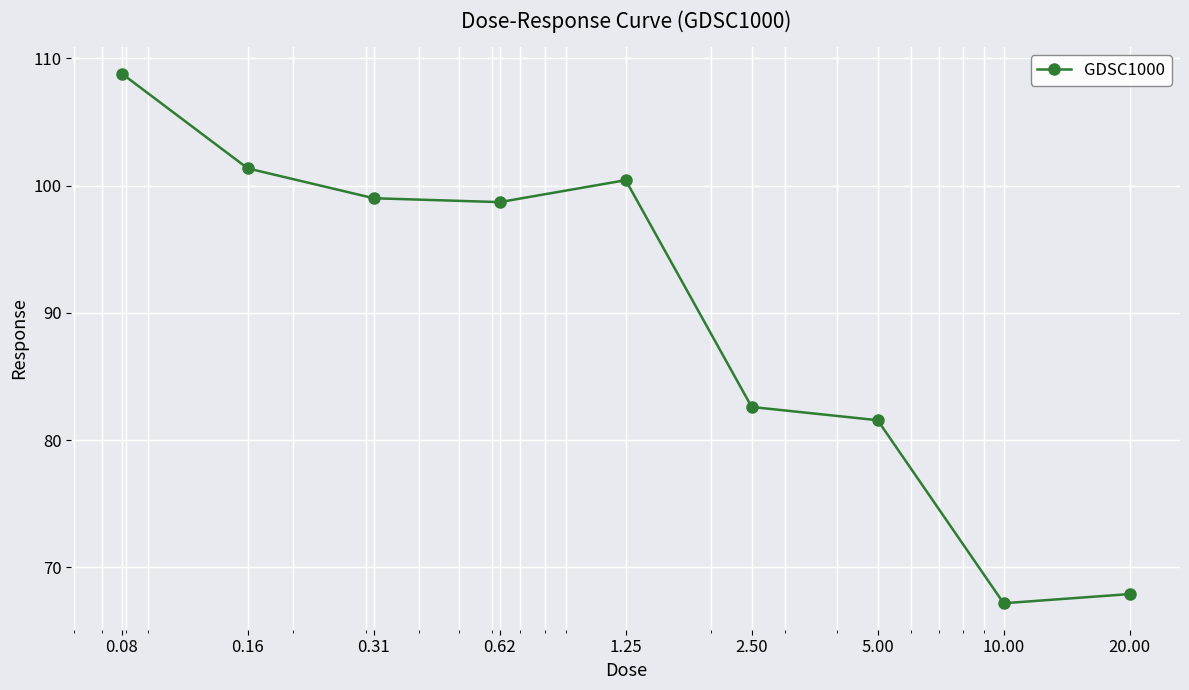

What is the greatest value displayed?

108.8